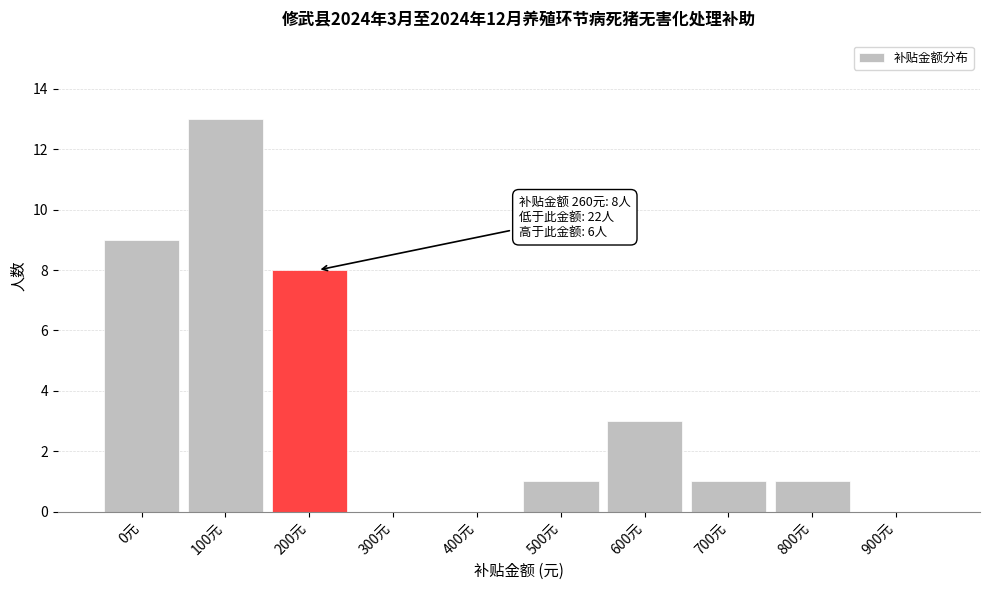

Reading left to right, extract all data points from this chart.

0元=9	100元=13	200元=8	300元=0	400元=0	500元=1	600元=3	700元=1	800元=1	900元=0